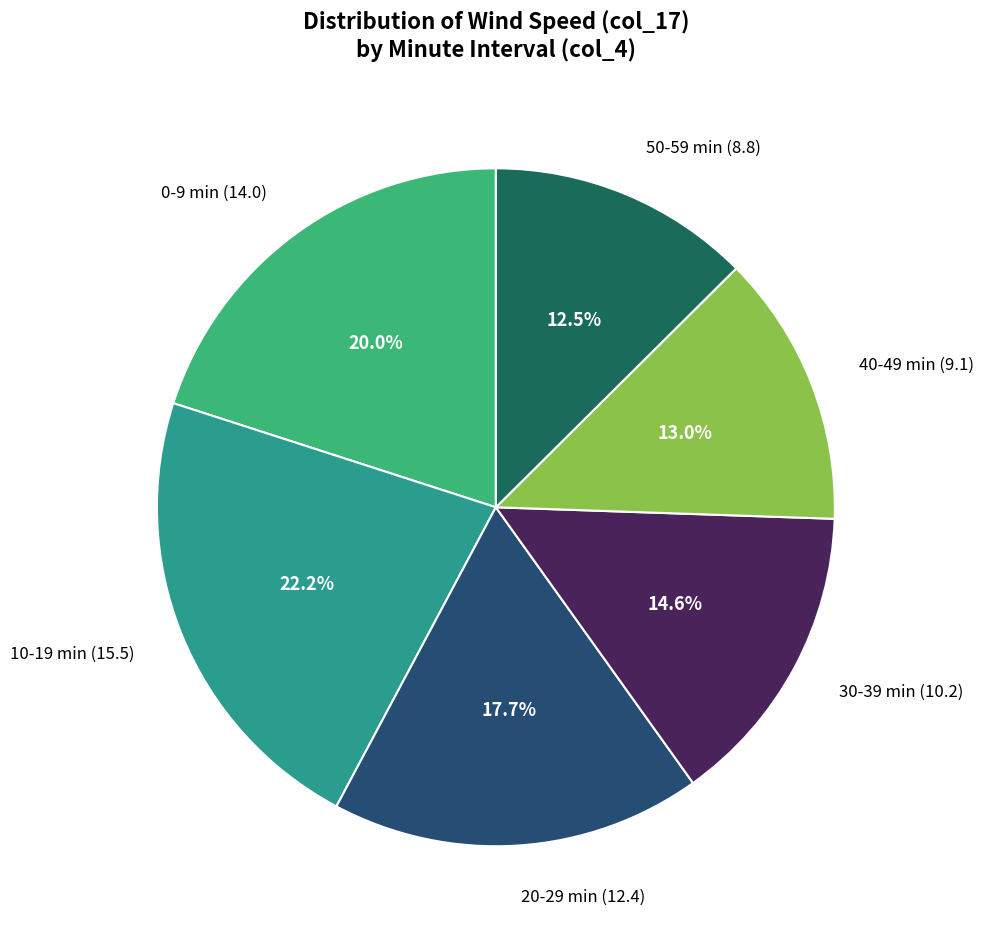

Which slice is the largest?

10-19 min